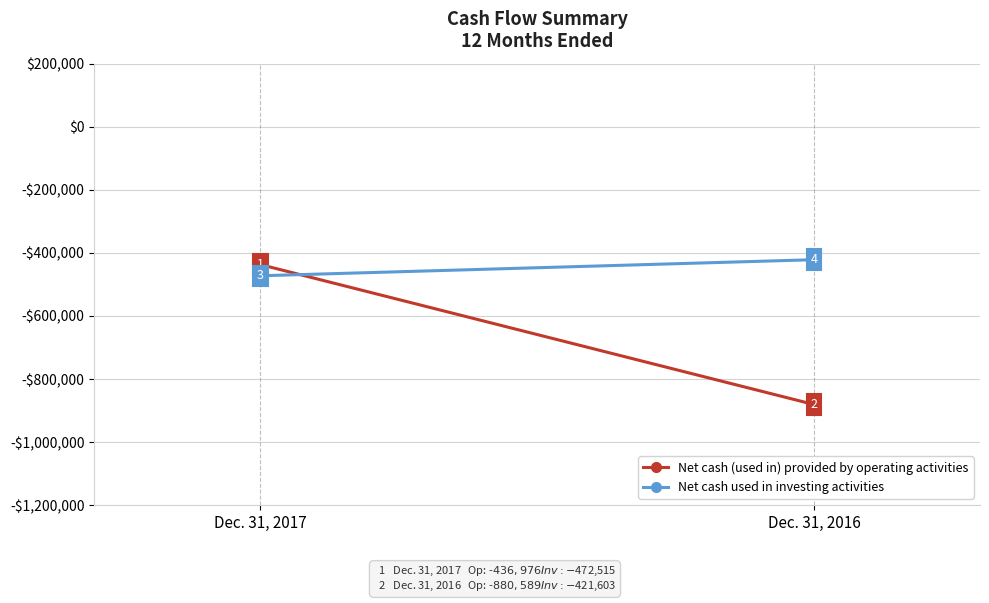

Is the value of Net cash (used in) provided by operating activities at Dec. 31, 2016 greater than the value of Net cash used in investing activities at Dec. 31, 2016?

No